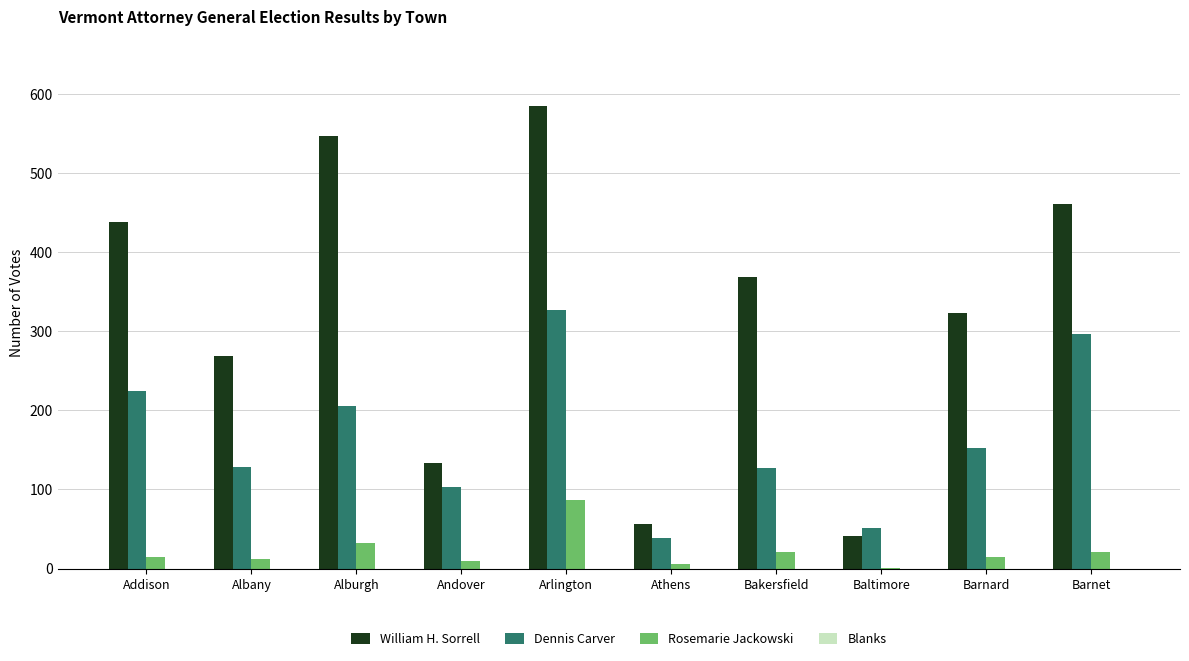

Between Bakersfield and Barnard, which series saw the biggest shift?

William H. Sorrell